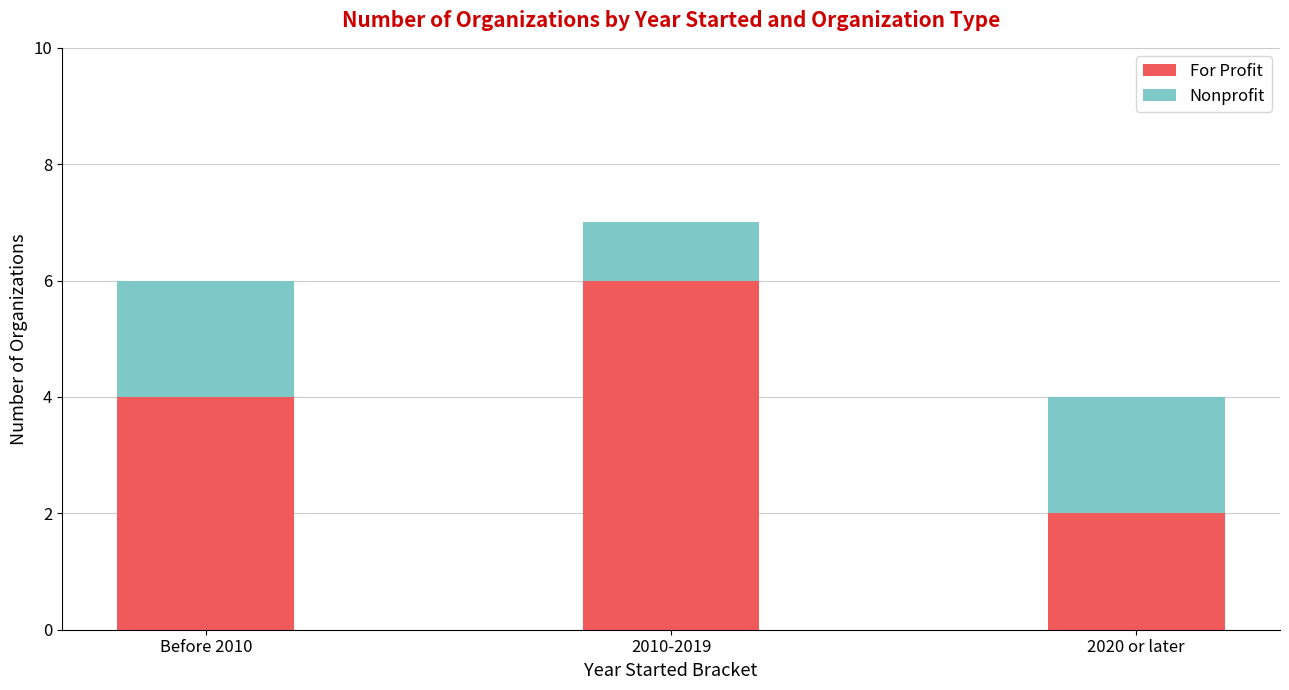

Count the number of data series in this chart.

2